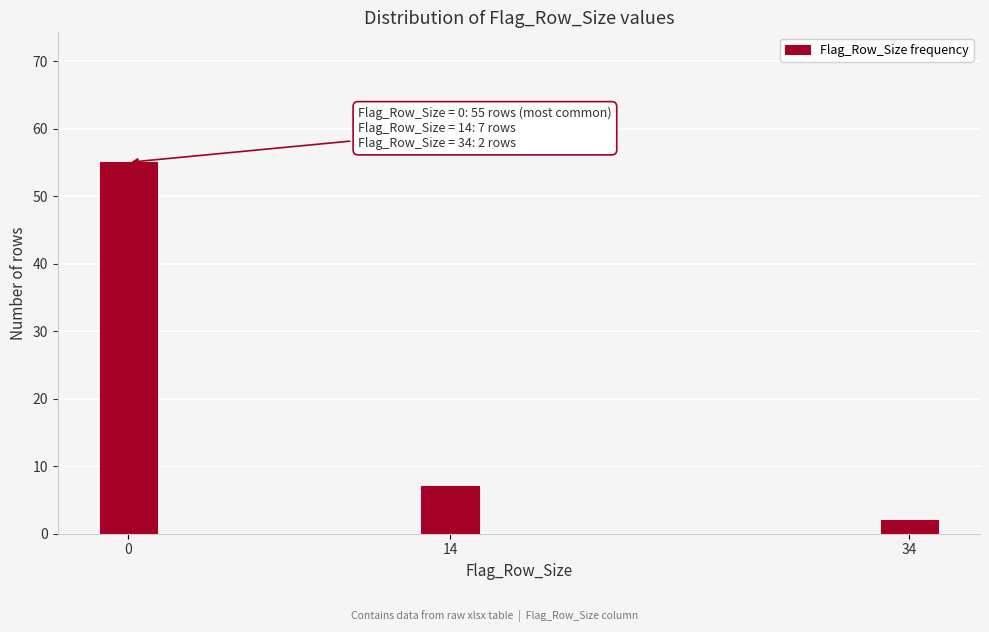

Reading left to right, list all the values displayed in this chart.

55	7	2